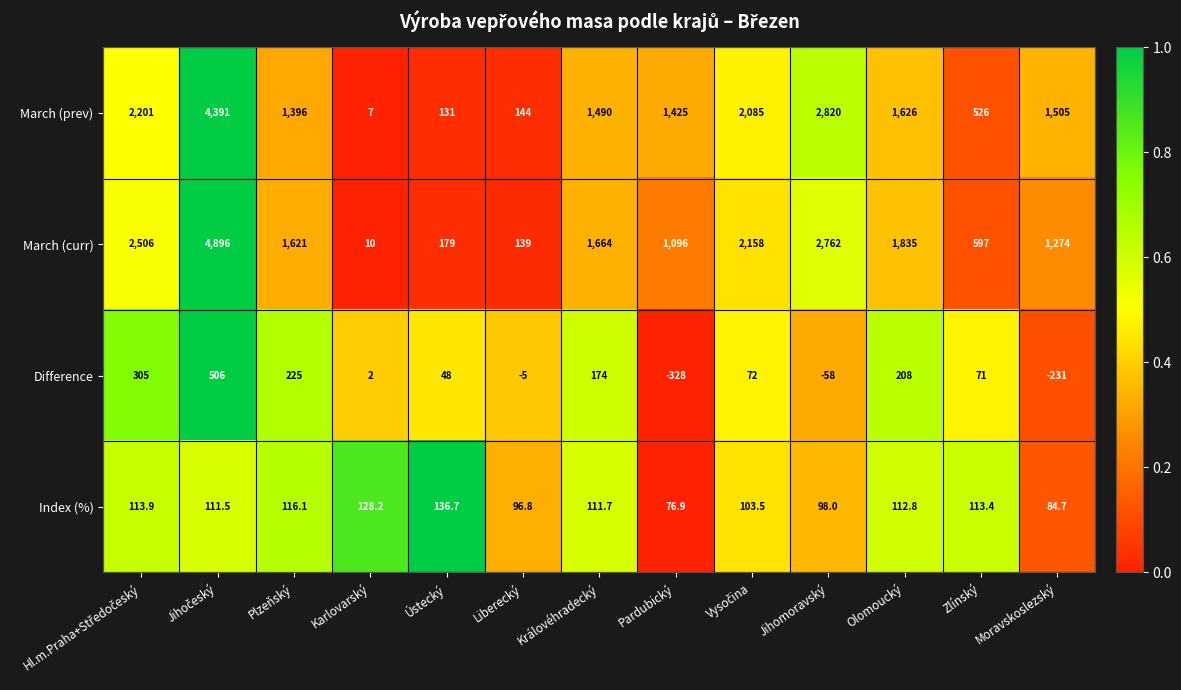

What is the average value of the March (prev) series?

1519.0